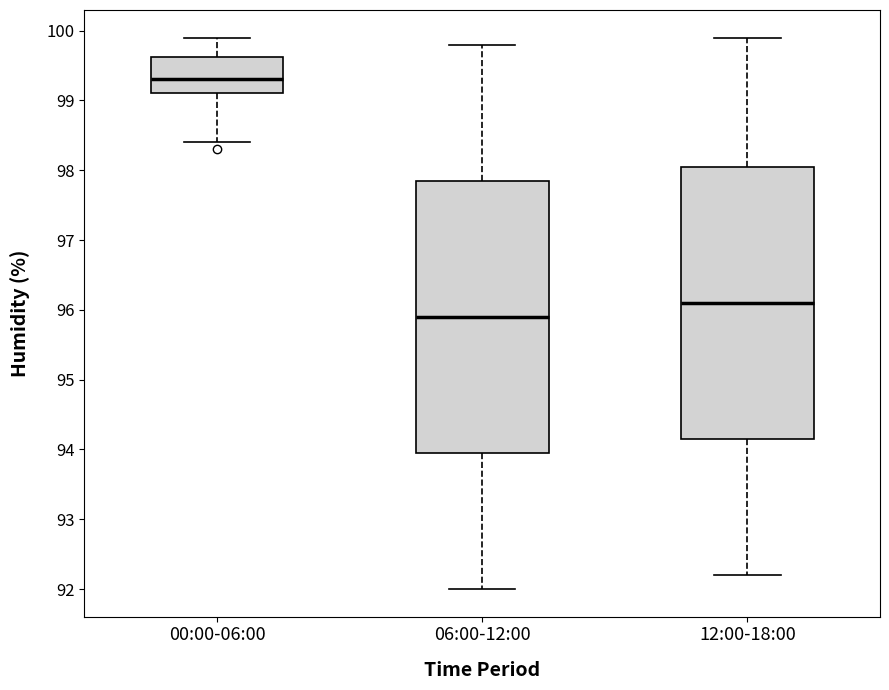

Reading left to right, read every box against the y-axis: the position of its median line, the range the box covers, and the ends of its whiskers. The values are not printed on the chart, so give them approximately, as read against the axis.

00:00-06:00: median 99.3, box 99.1 to 99.6, whiskers 98.4 to 99.9
06:00-12:00: median 95.9, box 94.0 to 97.9, whiskers 92.0 to 99.8
12:00-18:00: median 96.1, box 94.2 to 98.1, whiskers 92.2 to 99.9